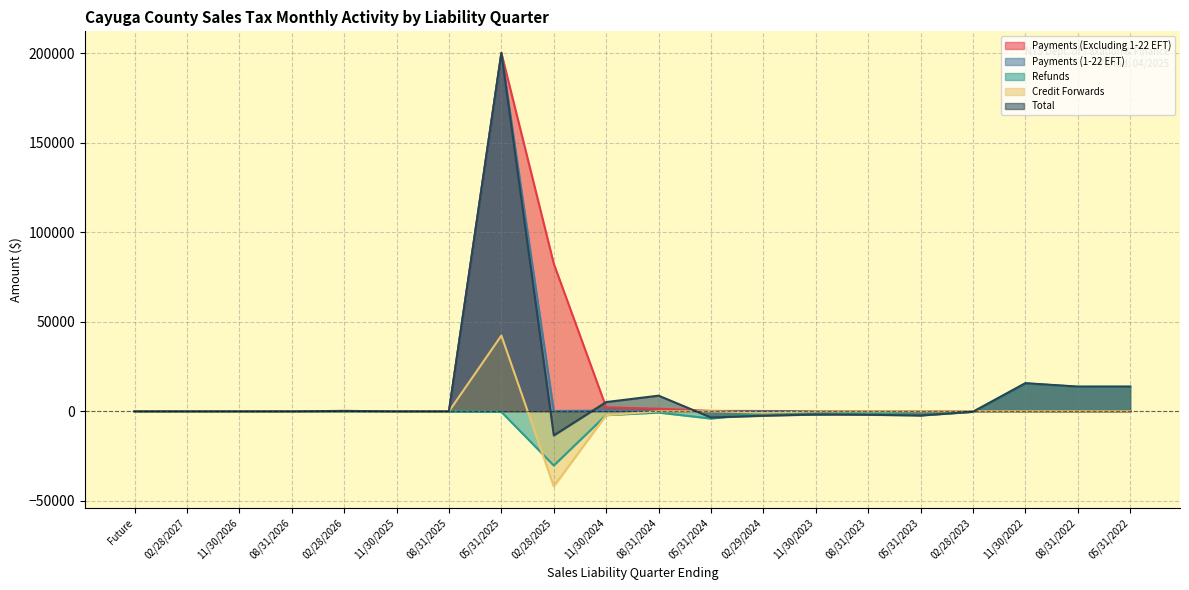

Where is the first local maximum for Refunds?

08/31/2024